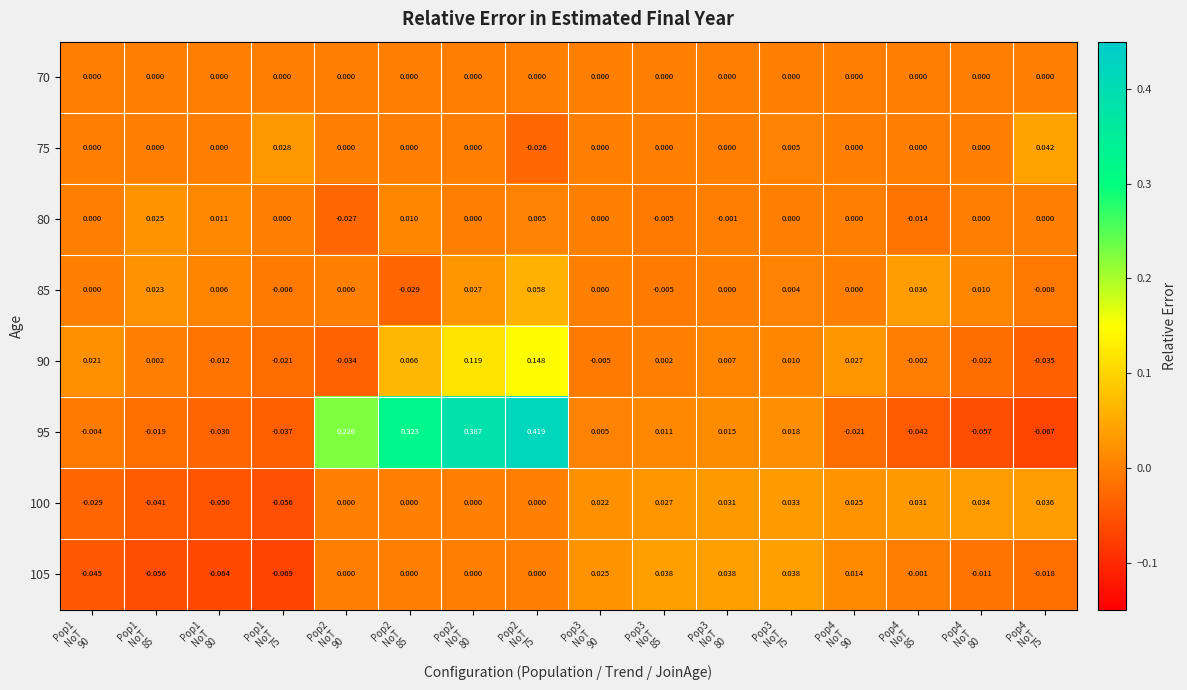

At how many categories does at least one series exceed 0?

16